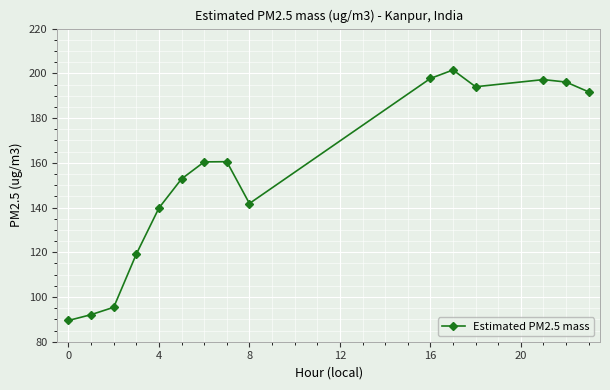

True or false: the data has more than 1 interior local peaks.

True